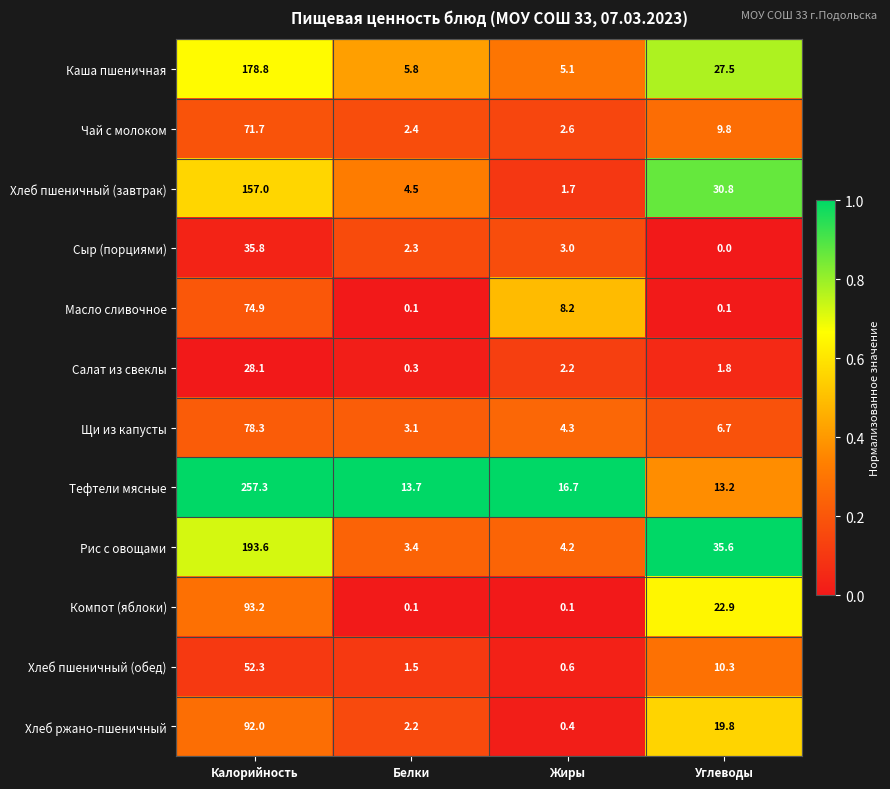

At Углеводы, list the series in order from smallest to largest.

Сыр (порциями), Масло сливочное, Салат из свеклы, Щи из капусты, Чай с молоком, Хлеб пшеничный (обед), Тефтели мясные, Хлеб ржано-пшеничный, Компот (яблоки), Каша пшеничная, Хлеб пшеничный (завтрак), Рис с овощами